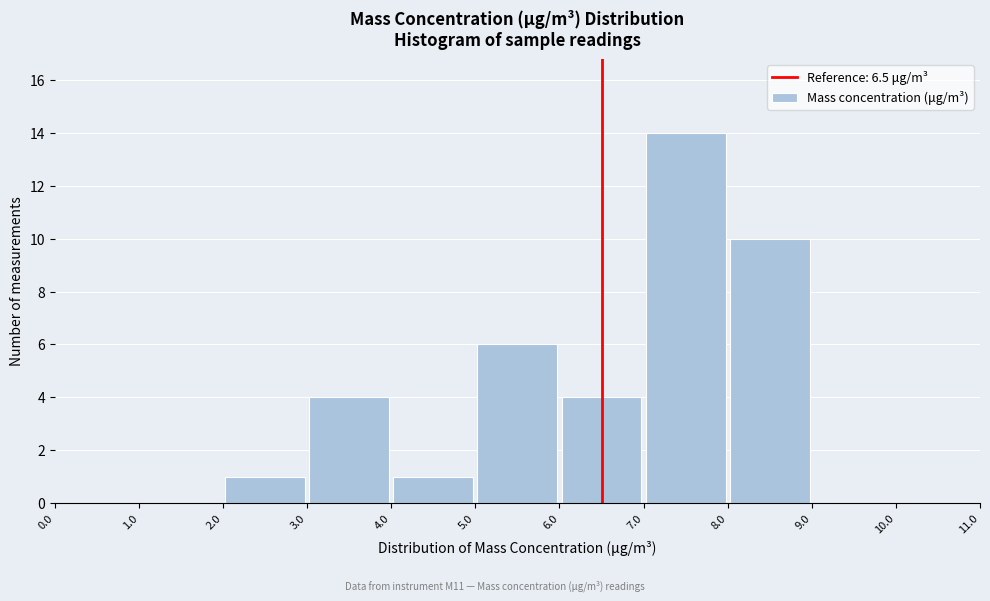

Reading left to right, list every bar in this chart as the range it spans on the x-axis followed by its height. The values are not printed on the chart, so give them approximately, as read against the axis.

0.0 to 1.0: 0
1.0 to 2.0: 0
2.0 to 3.0: 1
3.0 to 4.0: 4
4.0 to 5.0: 1
5.0 to 6.0: 6
6.0 to 7.0: 4
7.0 to 8.0: 14
8.0 to 9.0: 10
9.0 to 10.0: 0
10.0 to 11.0: 0